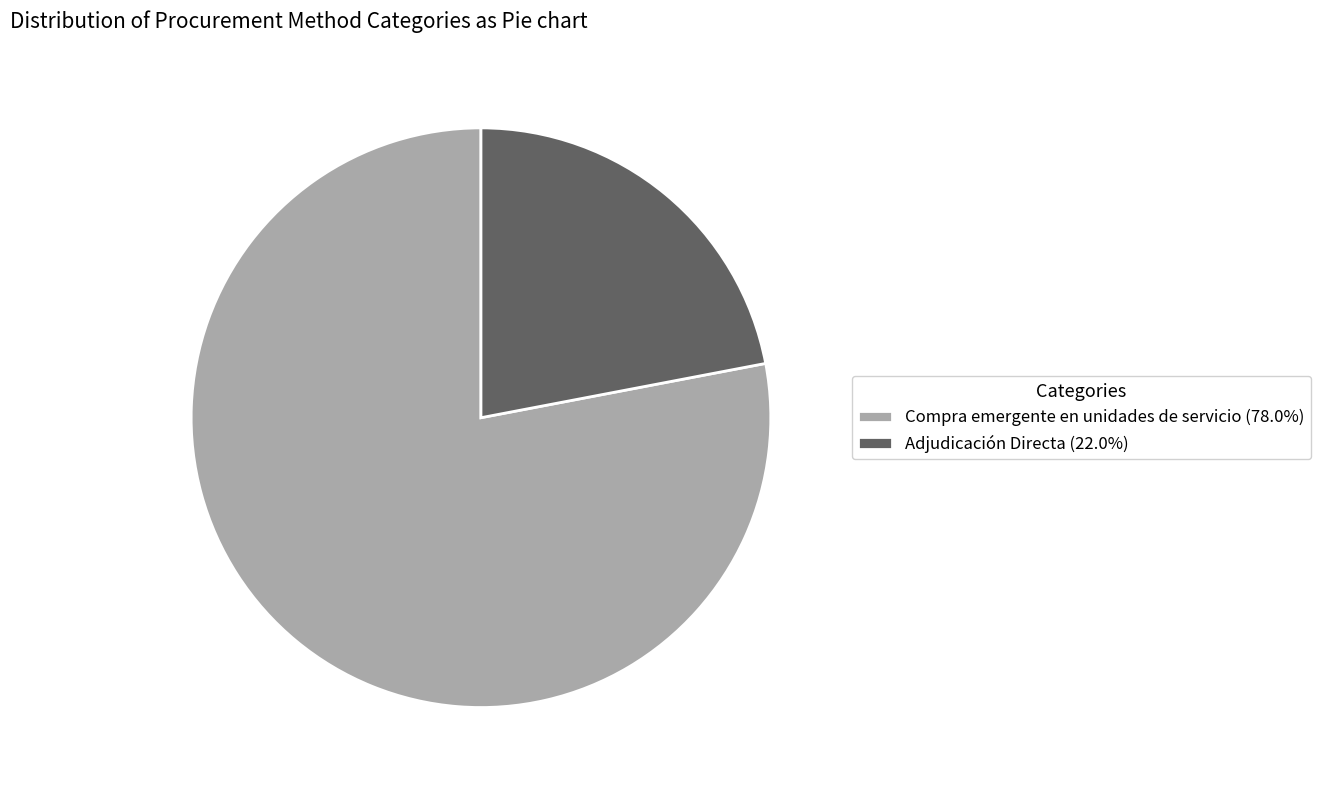

Is it true that Compra emergente en unidades de servicio is 78% of the pie?

True